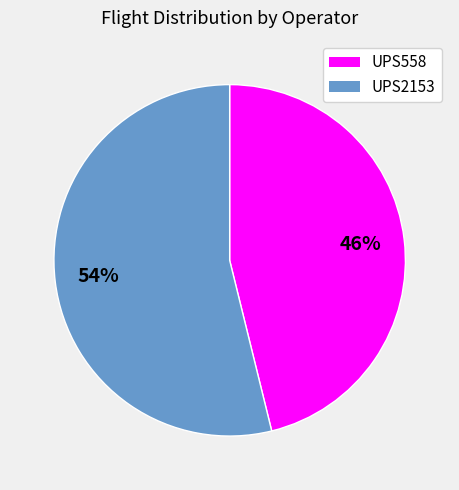

Is the sum of UPS558 and UPS2153 greater than half?

Yes